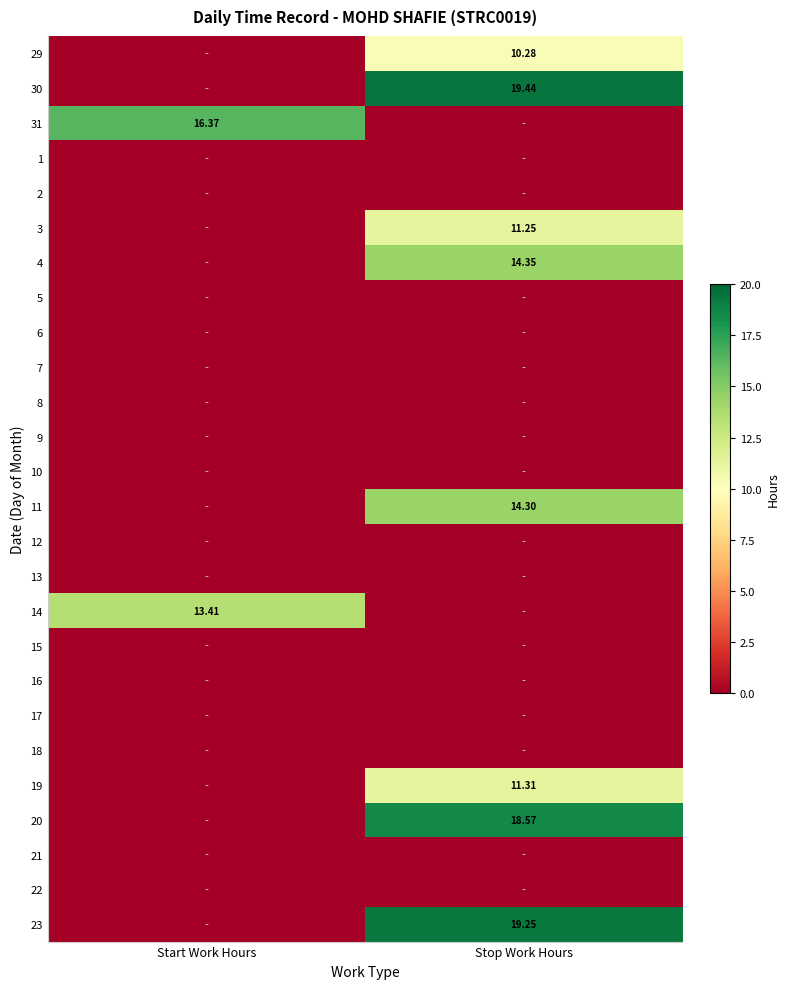

Is it true that 6 equals 0.0 at Start Work Hours?

True